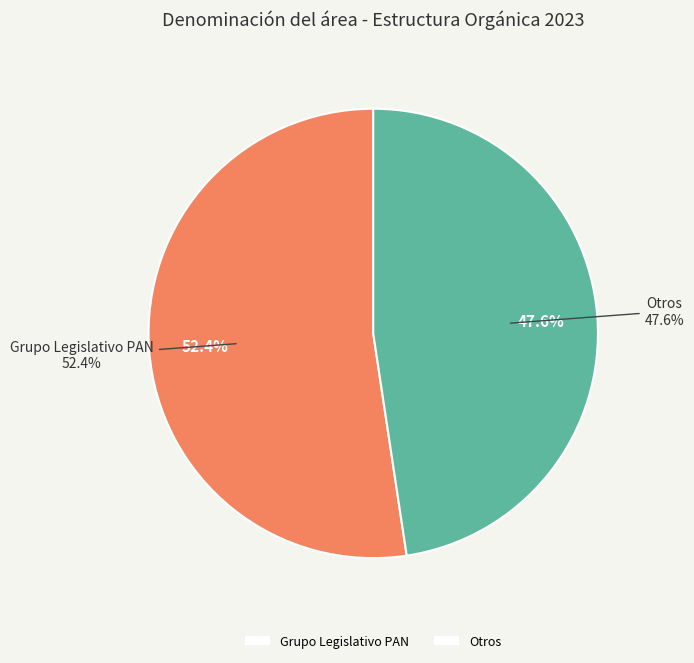

Count the number of slices in the pie.

5